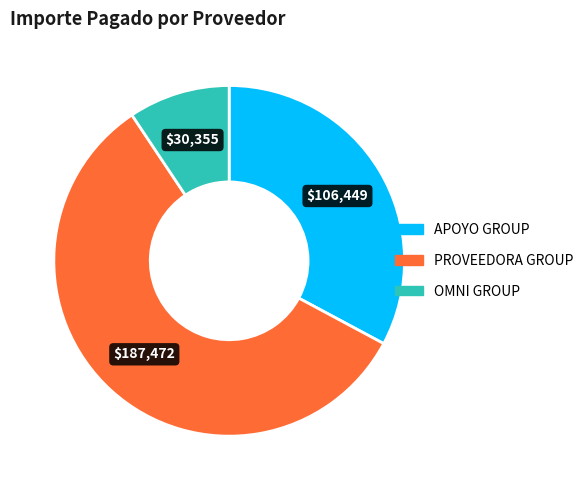

Rank the categories by value from lowest to highest.

OMNI GROUP, APOYO GROUP, PROVEEDORA GROUP